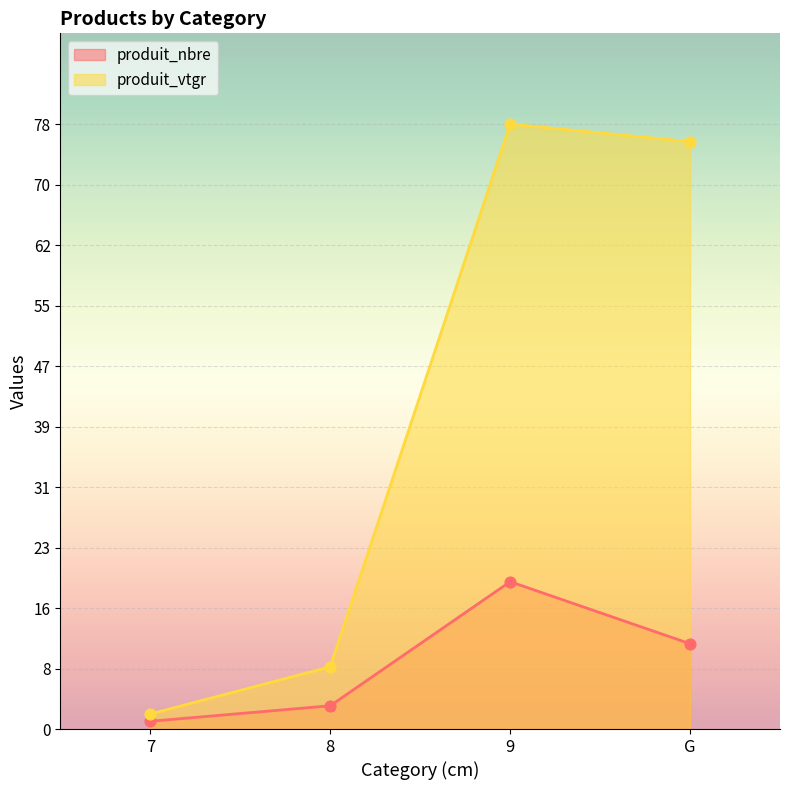

At which category is the sum across all series the highest?

9